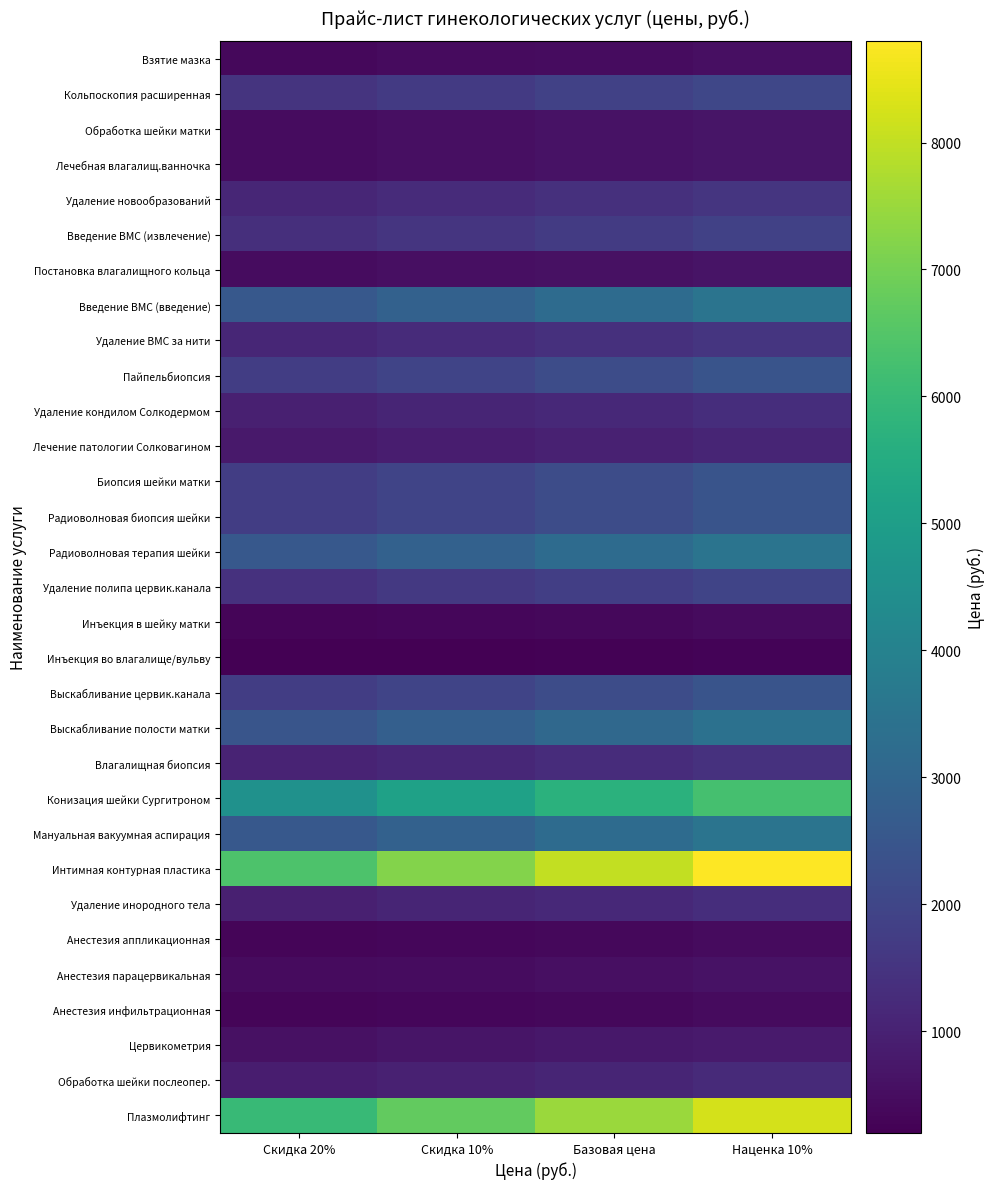

List the series in order of their peak value, highest first.

Интимная контурная пластика, Плазмолифтинг, Конизация шейки Сургитроном, Введение ВМС (введение), Радиоволновая терапия шейки, Мануальная вакуумная аспирация, Выскабливание полости матки, Пайпельбиопсия, Биопсия шейки матки, Радиоволновая биопсия шейки, Выскабливание цервик.канала, Кольпоскопия расширенная, Удаление полипа цервик.канала, Введение ВМС (извлечение), Удаление новообразований, Удаление ВМС за нити, Влагалищная биопсия, Удаление кондилом Солкодермом, Удаление инородного тела, Обработка шейки послеопер., Лечение патологии Солковагином, Цервикометрия, Обработка шейки матки, Лечебная влагалищ.ванночка, Постановка влагалищного кольца, Анестезия парацервикальная, Взятие мазка, Инъекция в шейку матки, Анестезия аппликационная, Анестезия инфильтрационная, Инъекция во влагалище/вульву